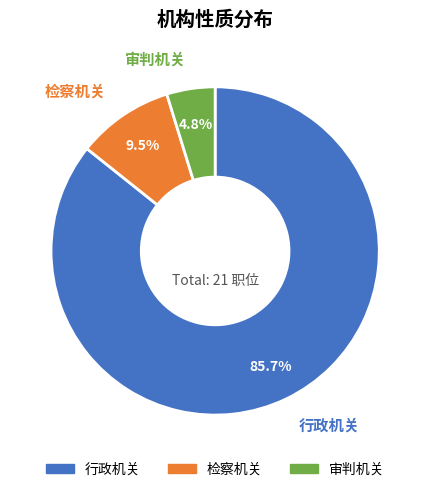

To the nearest percent, what is the difference between the 检察机关 and 行政机关 slice percentages?

76%